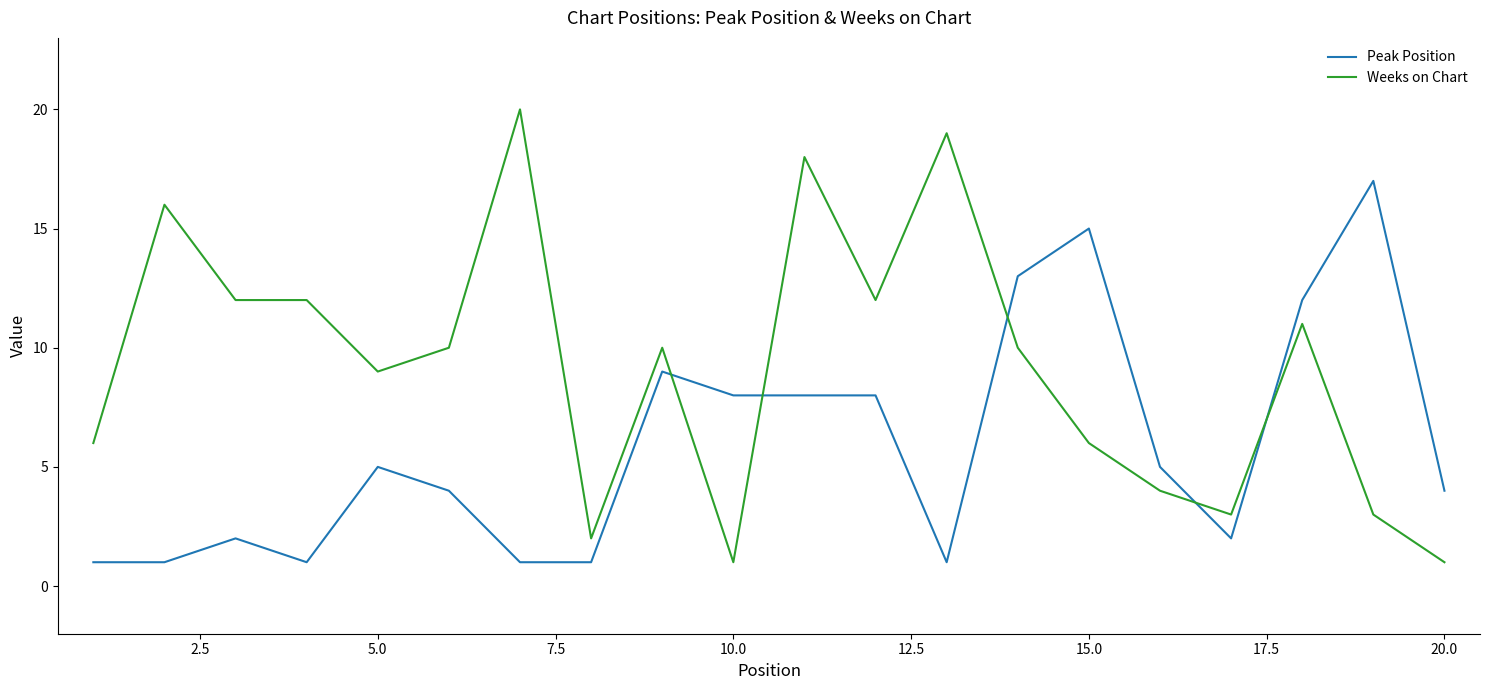

Which series ends up on top after the final intersection of Weeks on Chart and Peak Position?

Peak Position